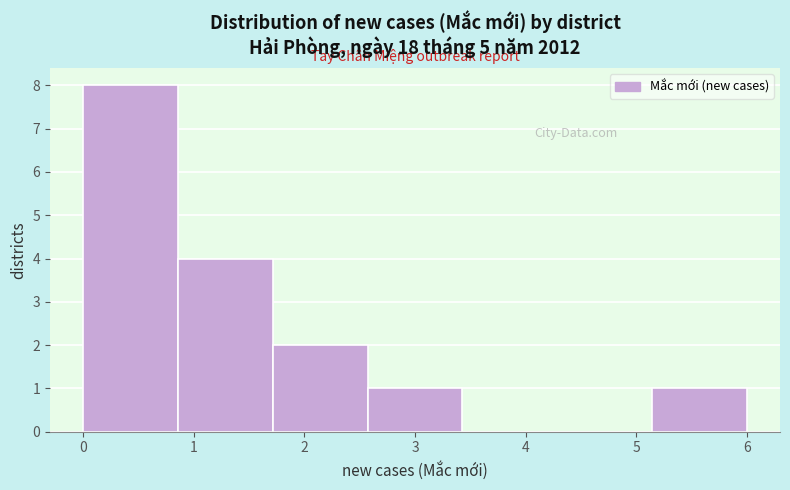

How tall is the bar that spans 1.7 to 2.6 on the x-axis? Neither the bar edges nor the heights are printed on the chart, so give them approximately, as read against the axes.

2